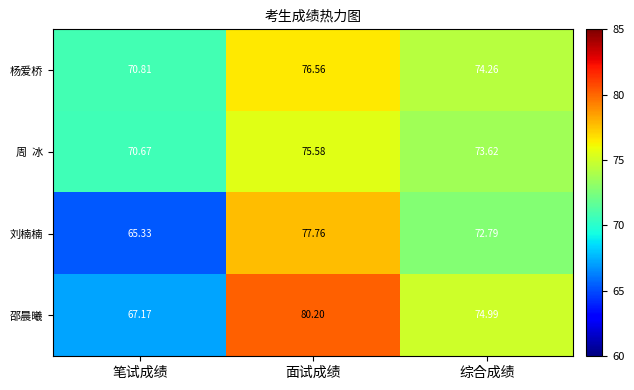

At which label is 邵晨曦 closest to 73?

综合成绩